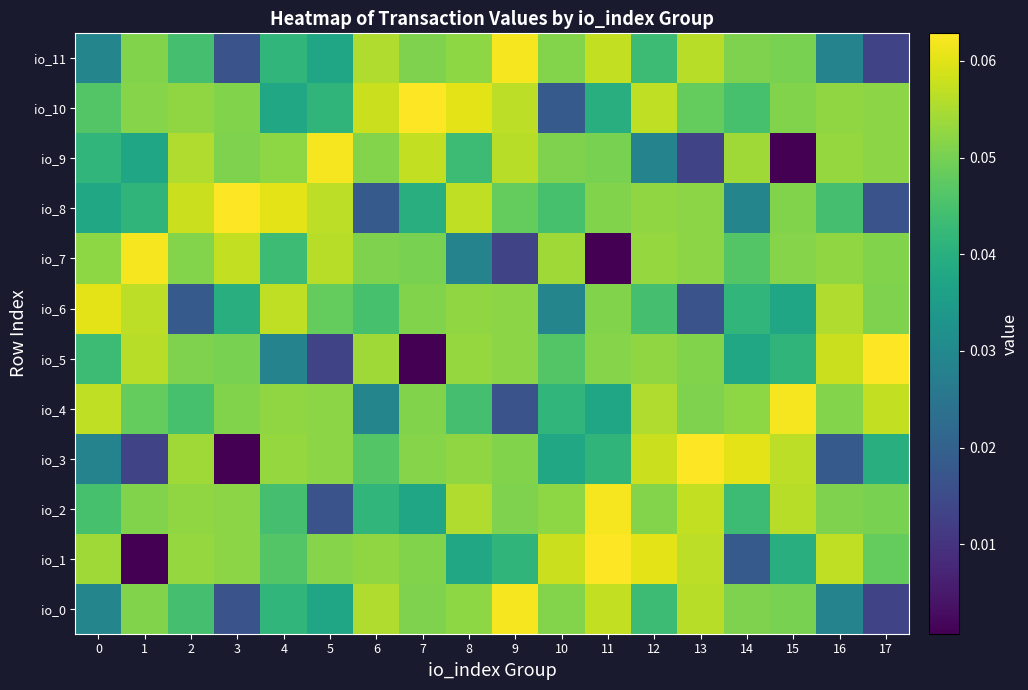

How many series are shown in this chart?

12